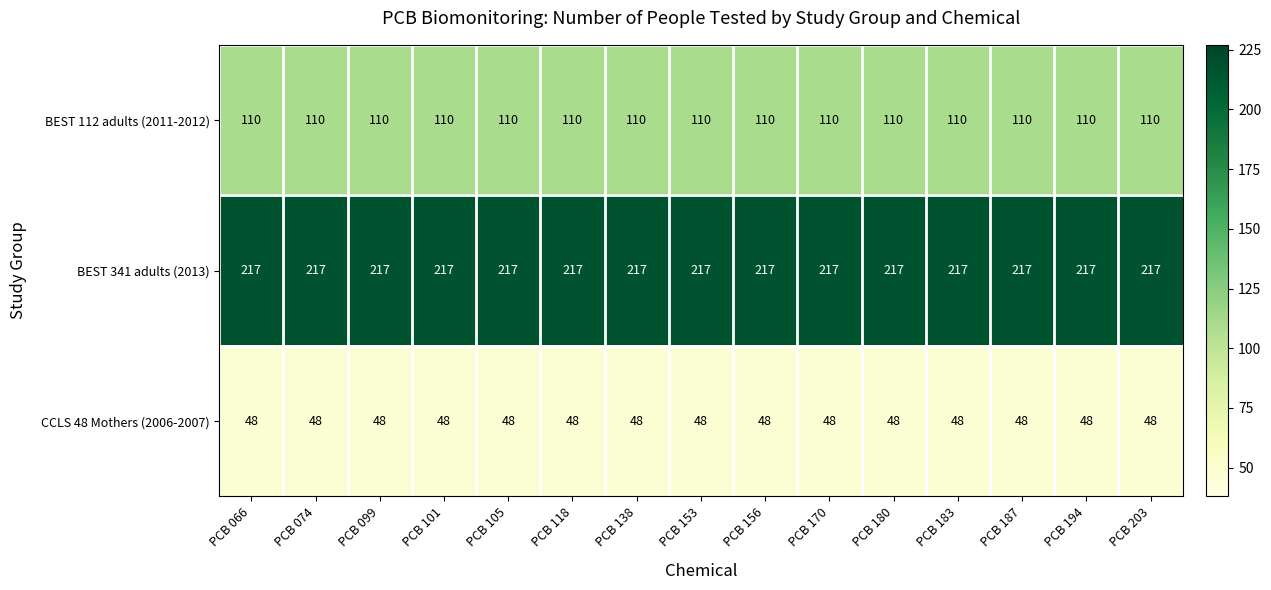

How many distinct data groups are displayed?

3